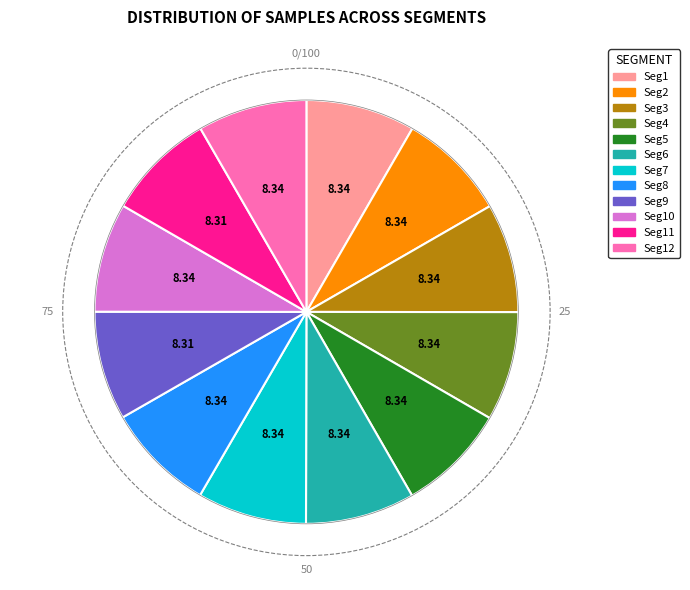

Is the sum of Seg10 and Seg1 greater than half?

No